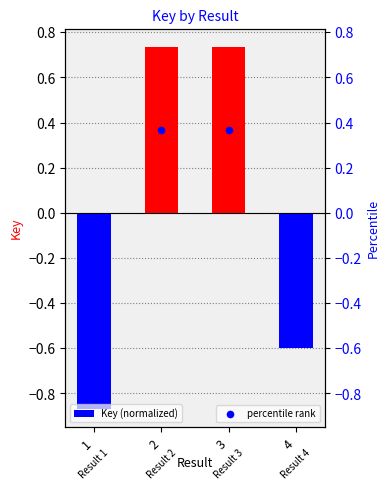

Which has a higher value, 4 or 3?

3